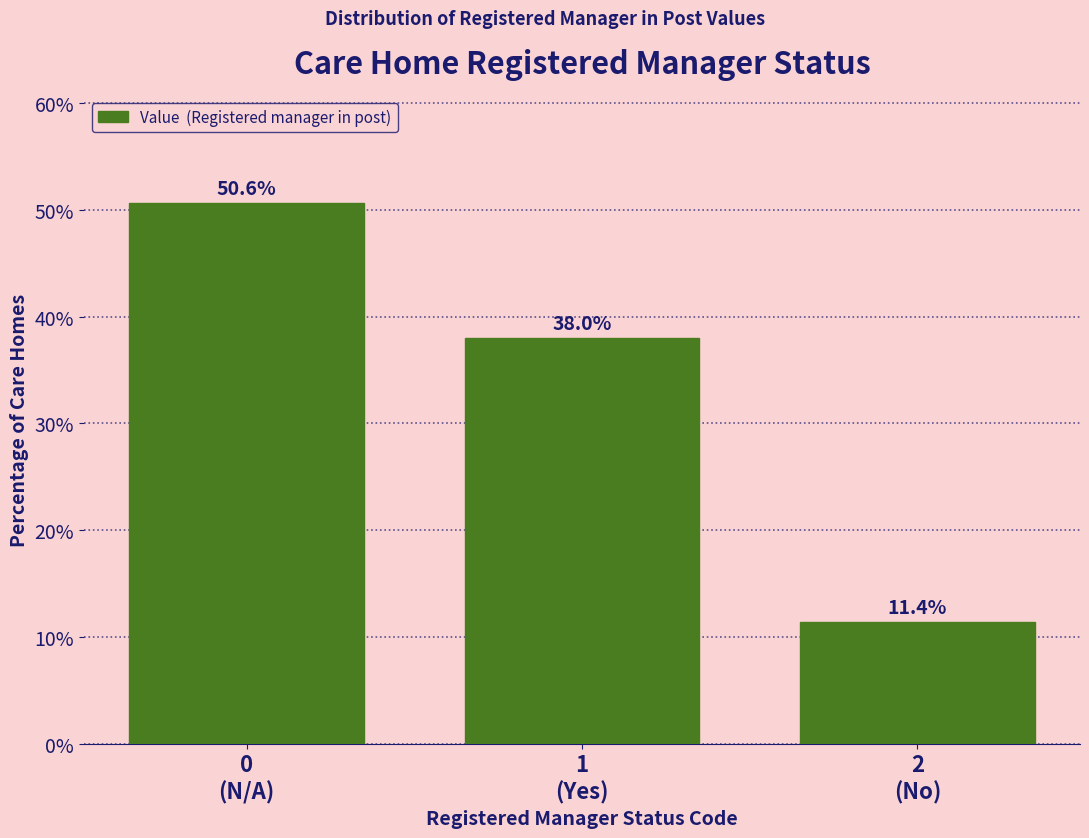

Reading right to left, extract all data points from this chart.

11.4	38.0	50.6